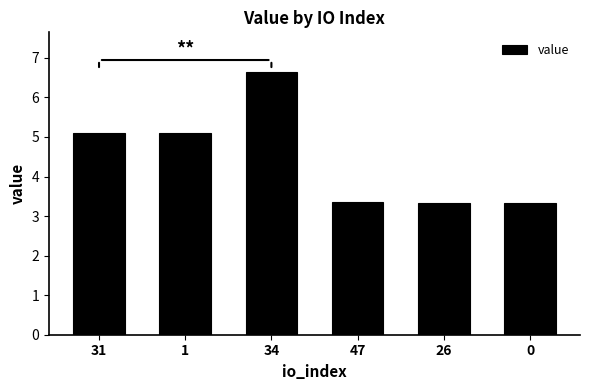

The value at 31 is 7.1. True or false?

False